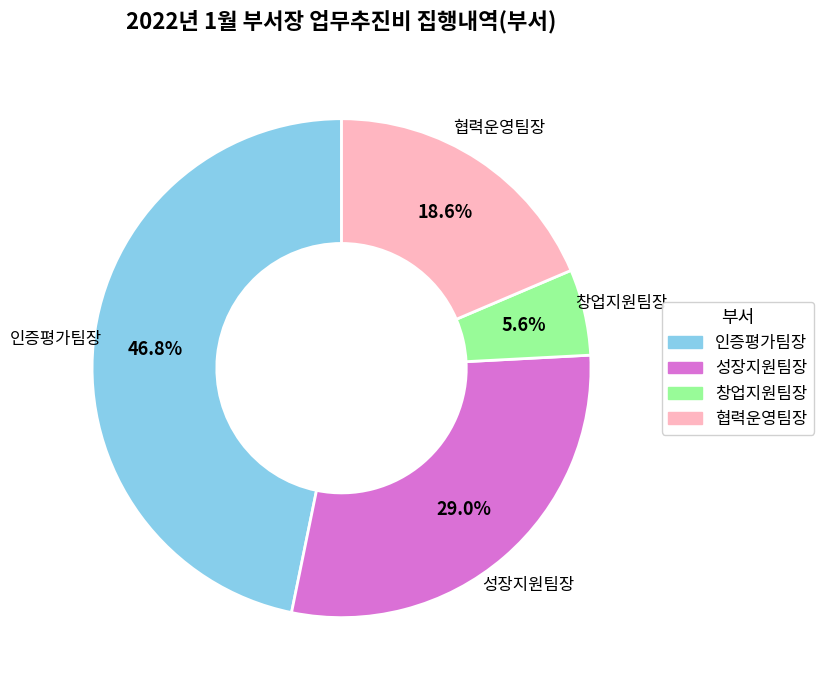

To the nearest percent, what is the combined percentage of 인증평가팀장 and 협력운영팀장?

65%